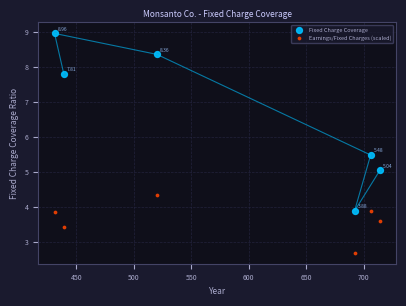

What are all the series names shown in the legend?

Fixed Charge Coverage, Earnings/Fixed Charges (scaled)